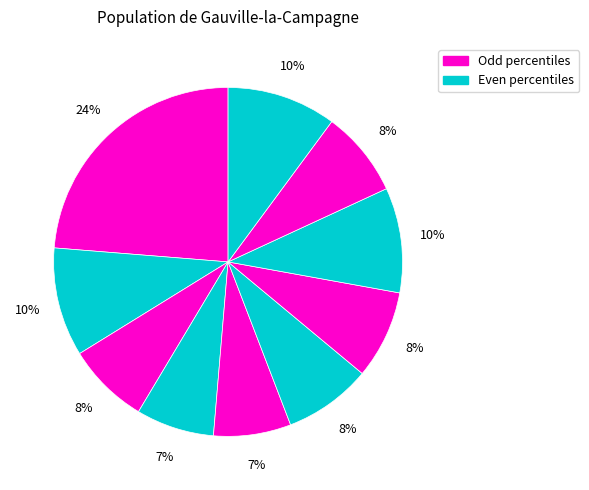

How many slices are in this pie chart?

10